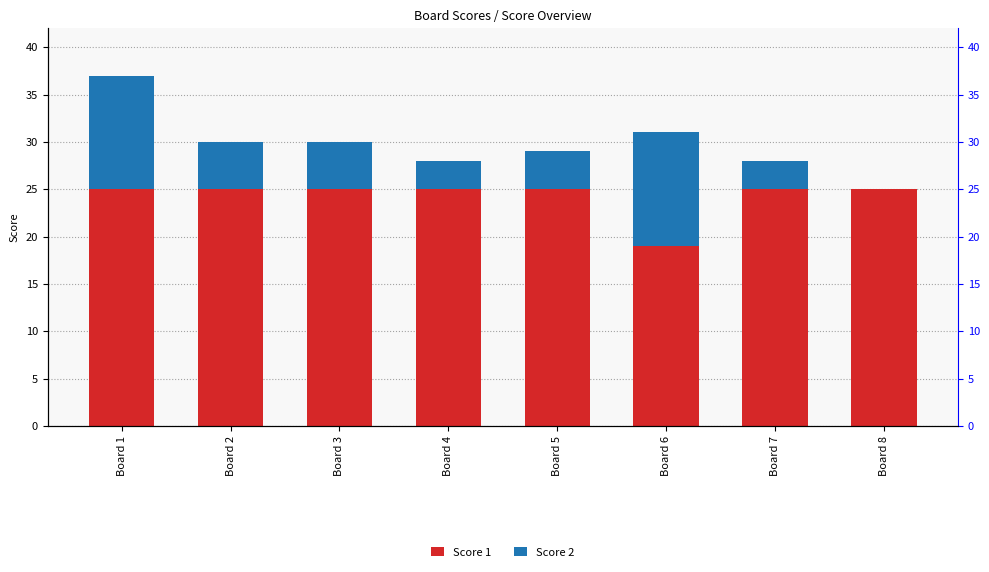

What is the value of the Score 2 bar at the 1st from the left?

12